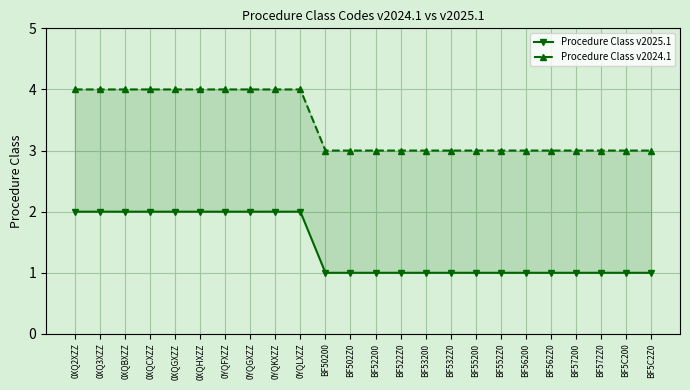

True or false: Procedure Class v2024.1 and Procedure Class v2025.1 cross at least once.

False